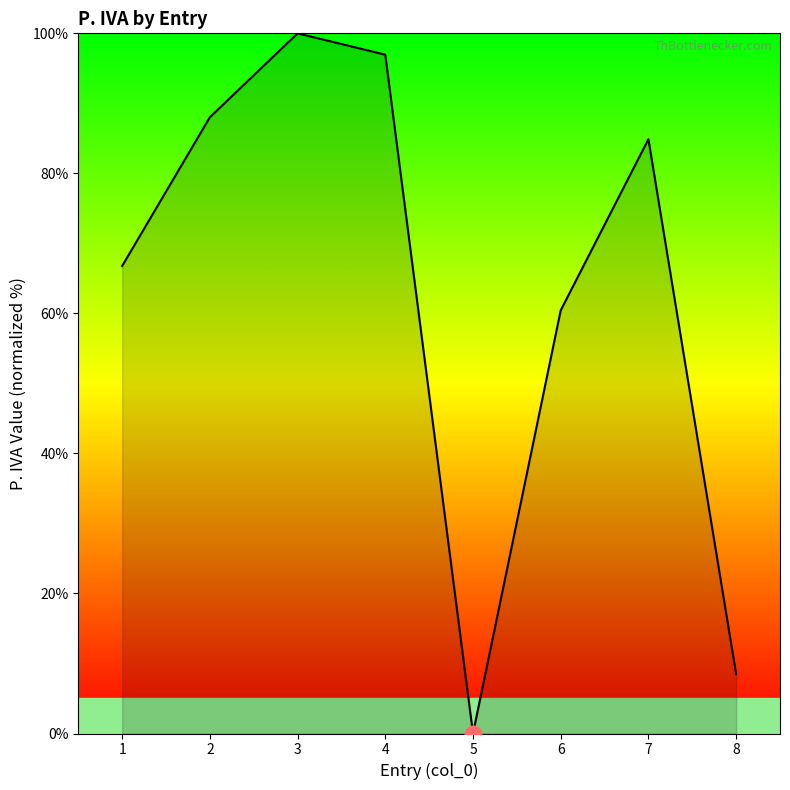

Between 4 and 5, which is larger?

4